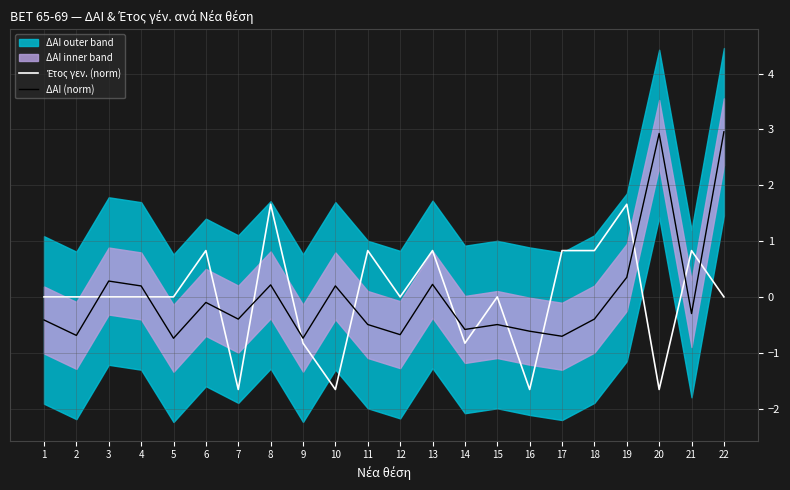

Is it true that Έτος γεν. (norm) equals -1.7 at 10?

True